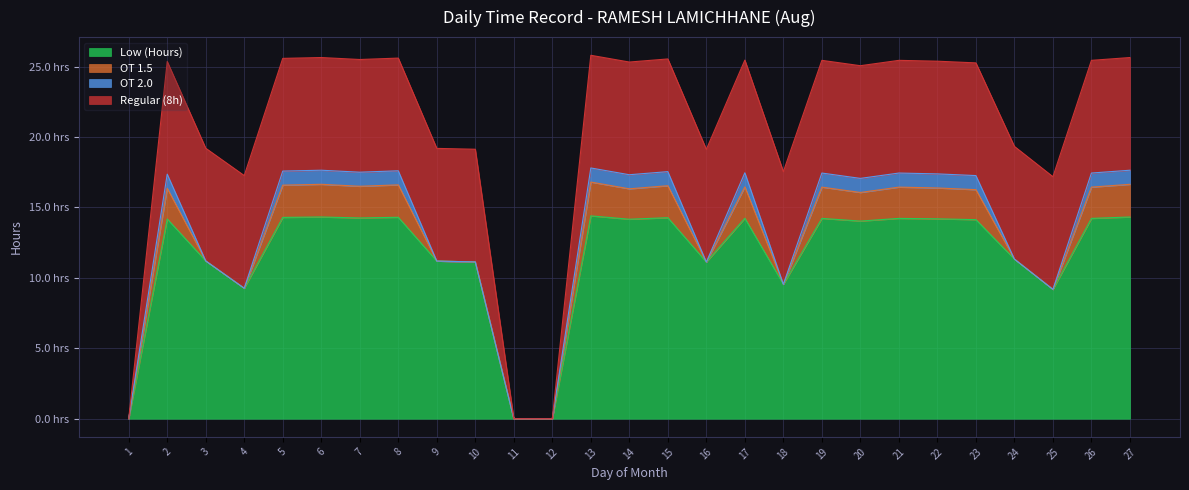

What is the difference between the highest and lowest values at 5?

13.3